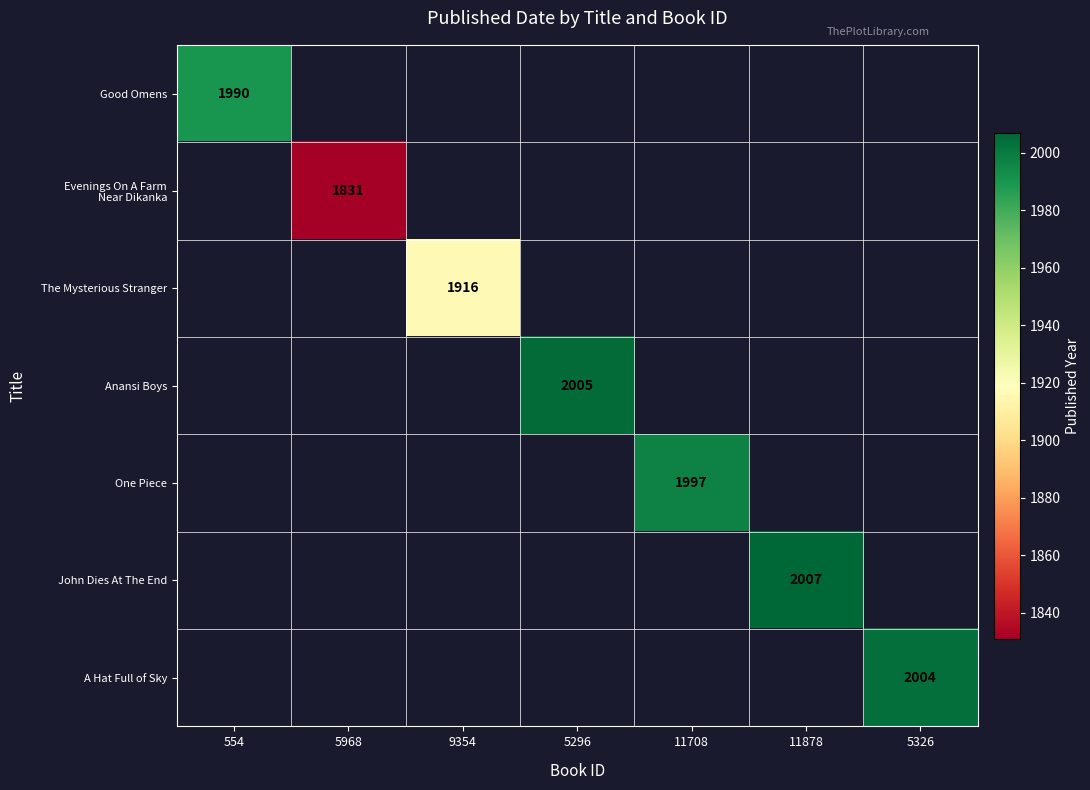

The A Hat Full of Sky series shows 912 at 5326. True or false?

False